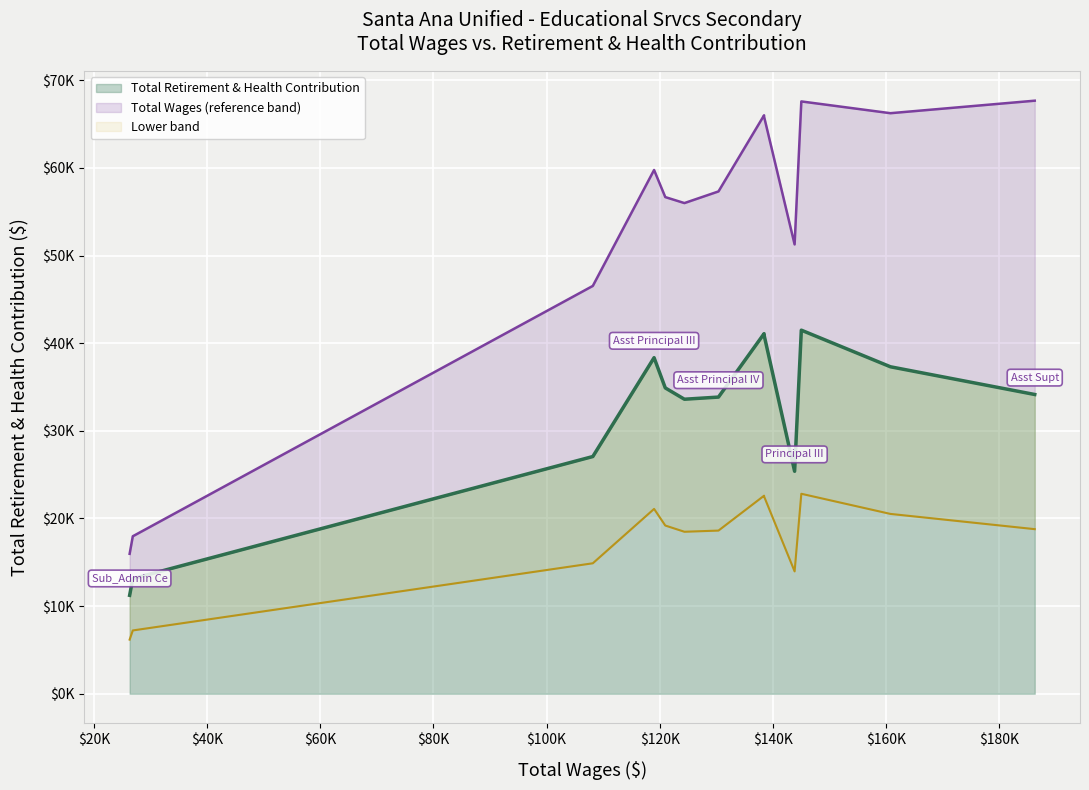

How many interior local valleys does the Lower band series have?

2